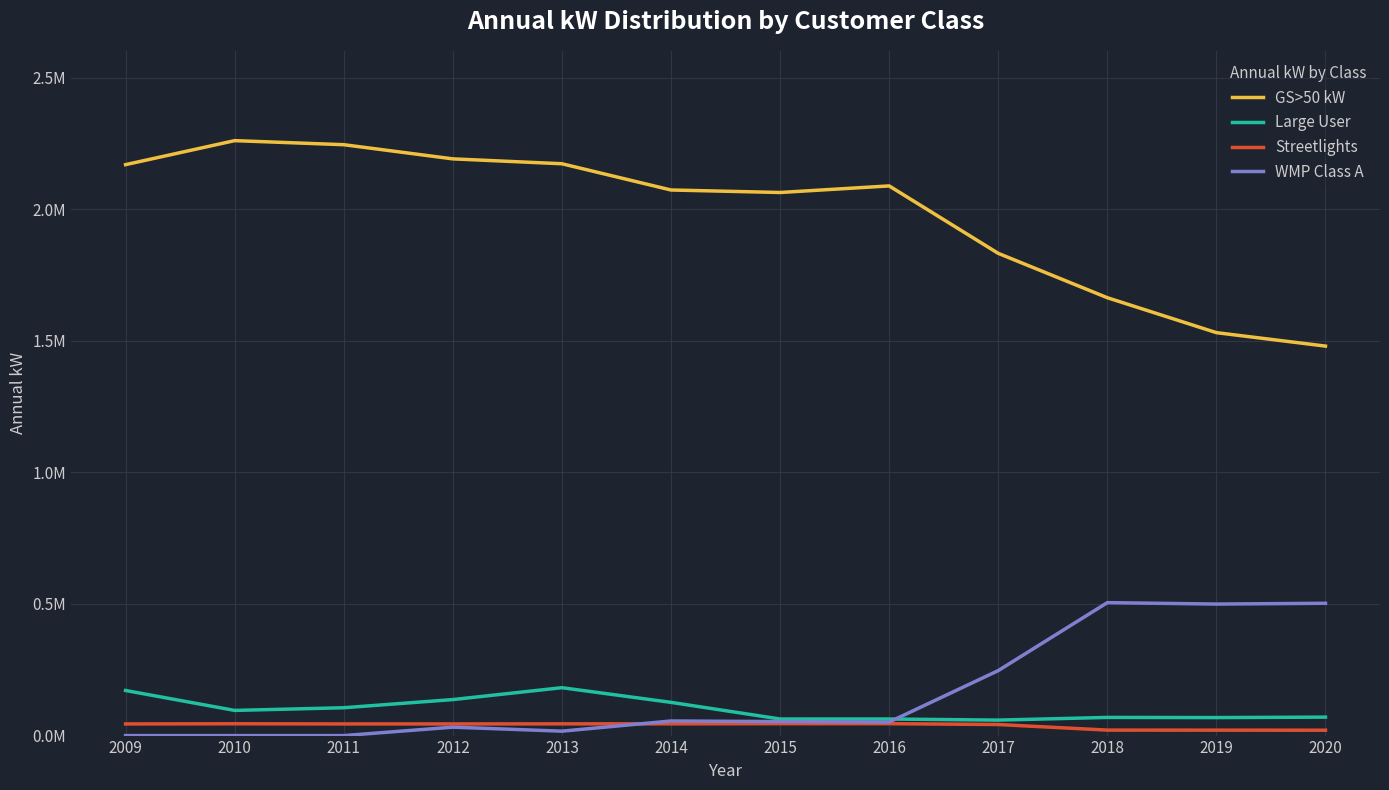

What is the value of the GS>50 kW point at the 6th from the left?

2072802.5